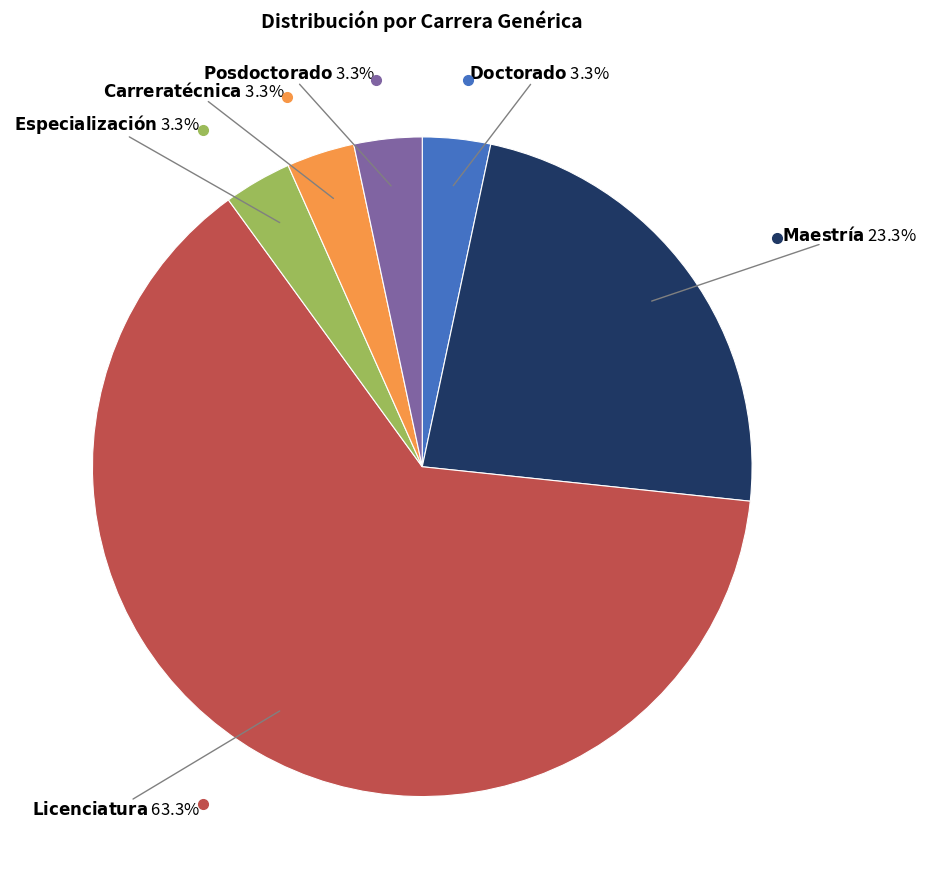

Does any single category account for the majority?

Yes